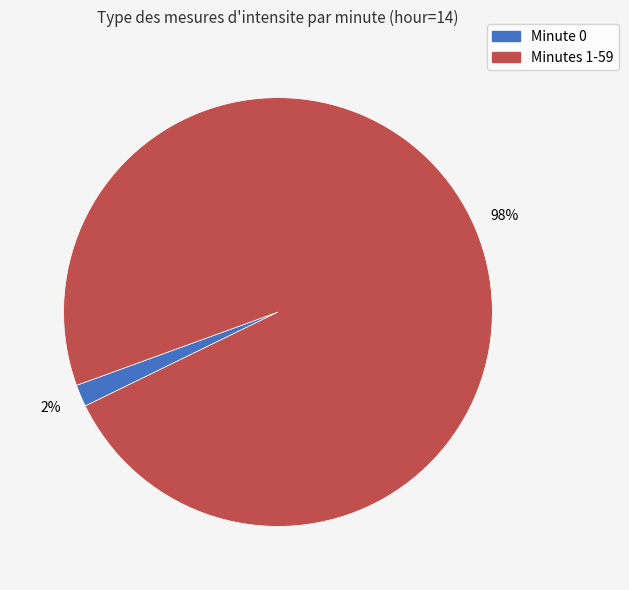

Does any single category account for the majority?

Yes